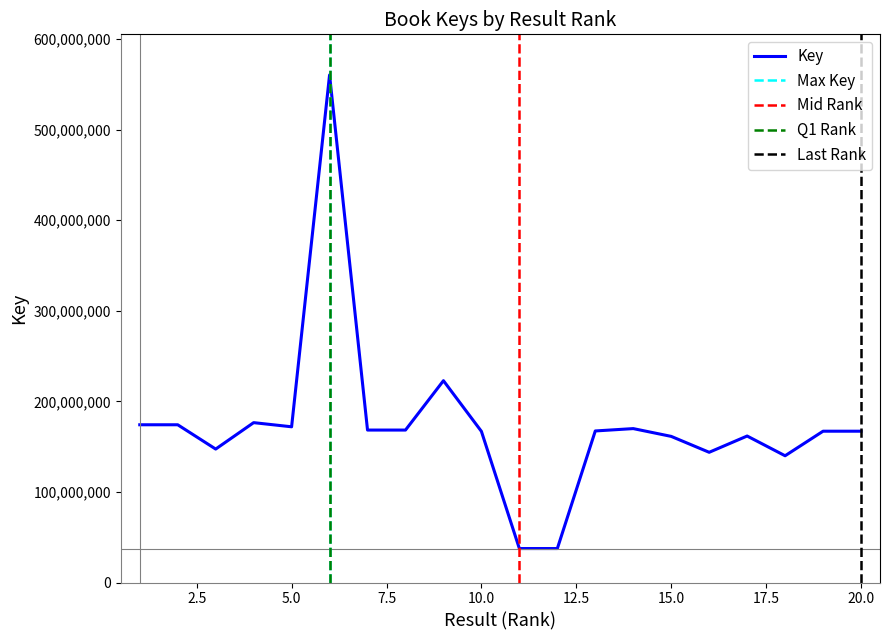

Reading left to right, extract all data points from this chart.

1=174127640	2=174127229	3=147309271	4=176477715	5=171893339	6=560276108	7=168285541	8=168286631	9=222793151	10=166849277	11=37494257	12=37492360	13=167301040	14=169898711	15=161302629	16=143742338	17=161708702	18=139918924	19=167023968	20=167023695